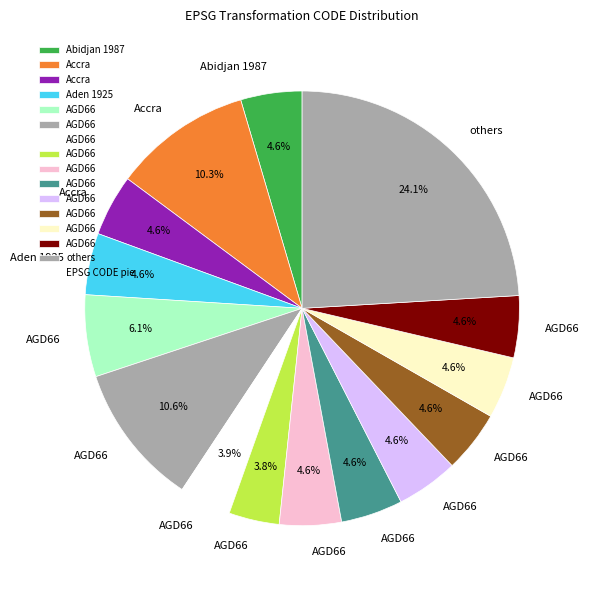

How many slices are in this pie chart?

15